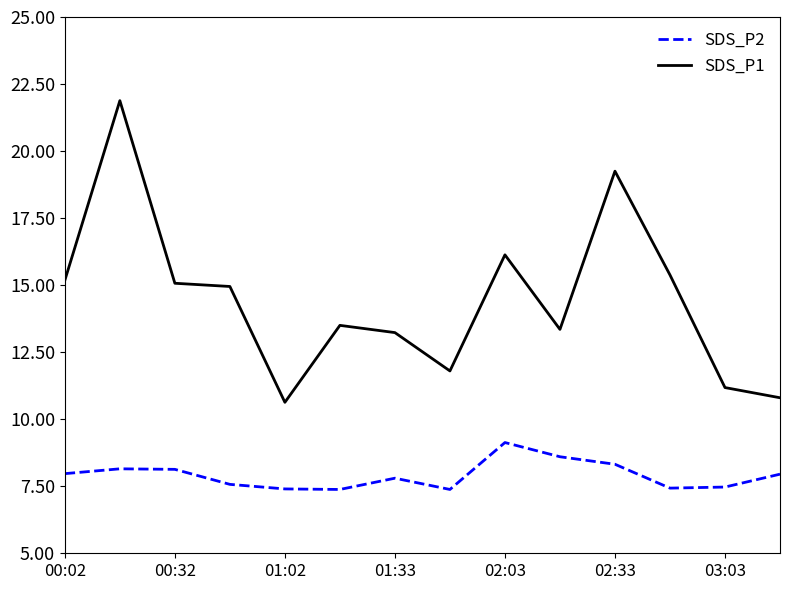

True or false: SDS_P1 and SDS_P2 intersect in this chart.

False